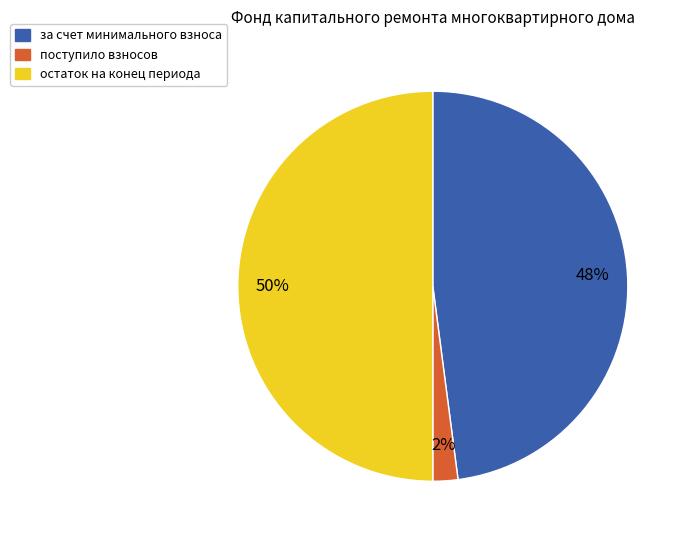

Do остаток на конец периода and поступило взносов together represent more than half of the pie?

Yes